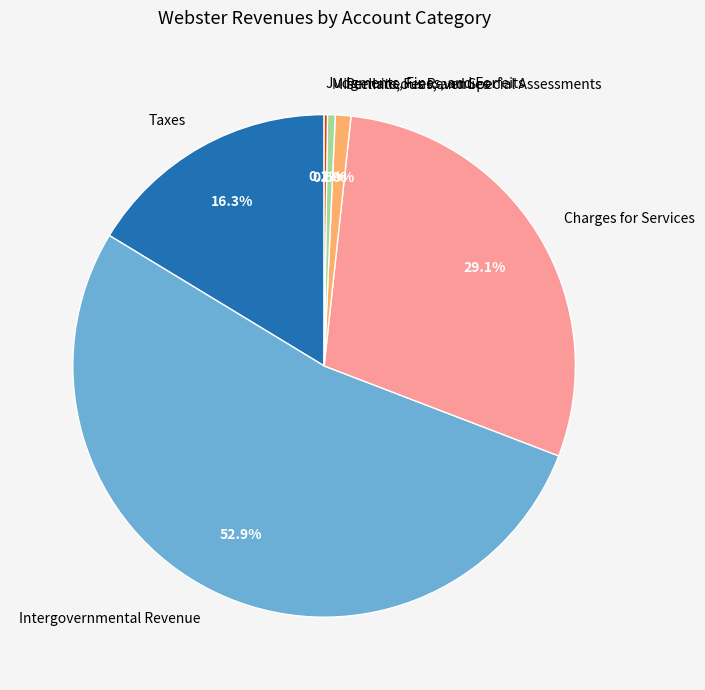

How much of the chart is everything except Intergovernmental Revenue?

47.1%